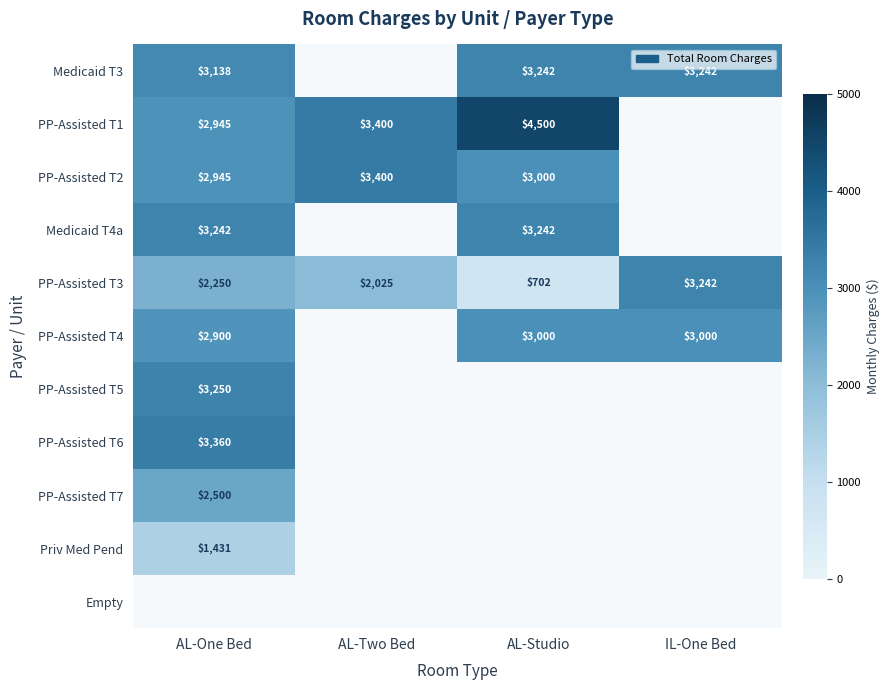

True or false: PP-Assisted T4 has a value of 2900.0 at AL-One Bed.

True